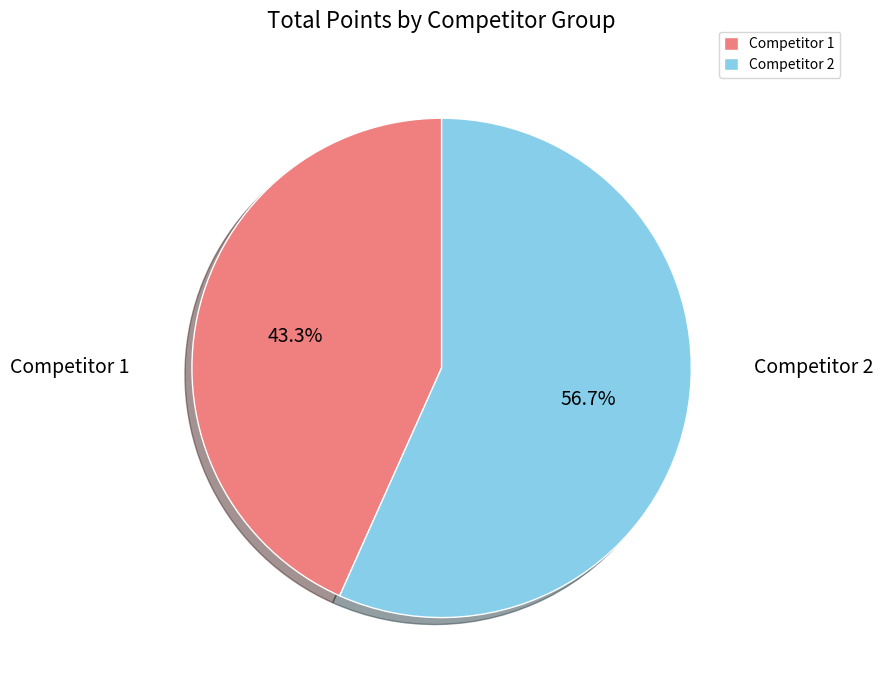

Does any single category account for the majority?

Yes